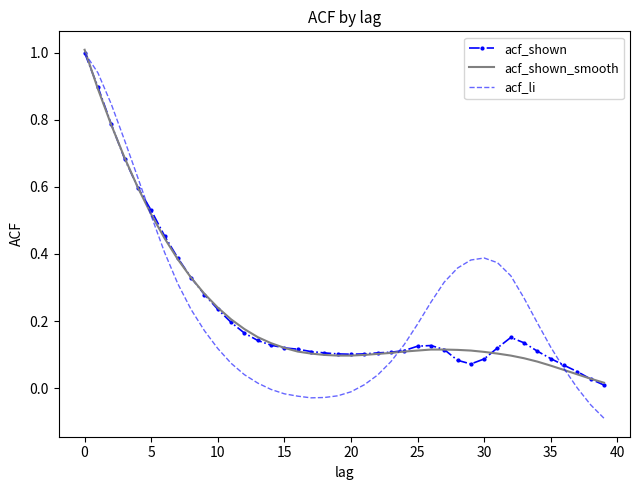

List the series in order of their peak value, lowest first.

acf_shown, acf_li, acf_shown_smooth